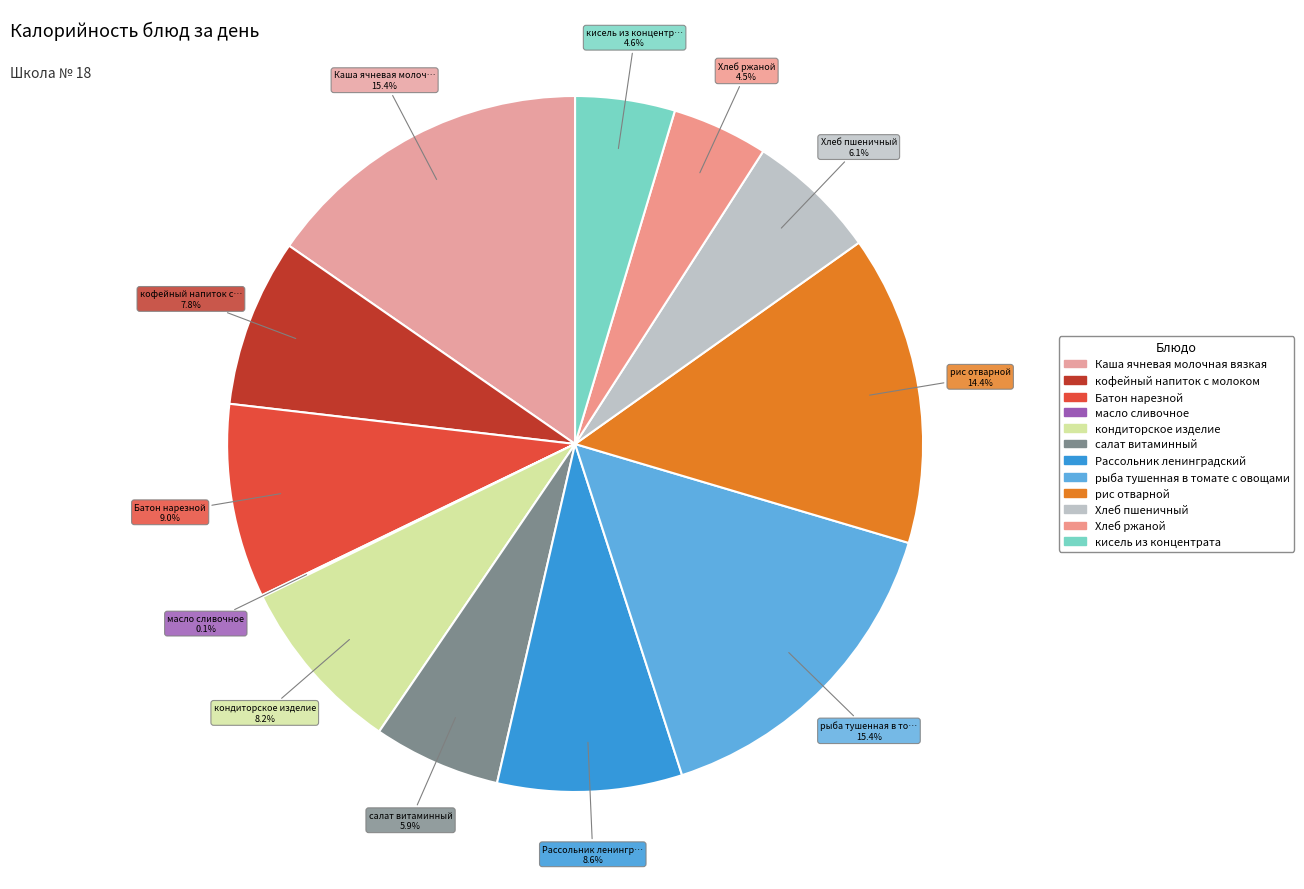

How many slices are in this pie chart?

12